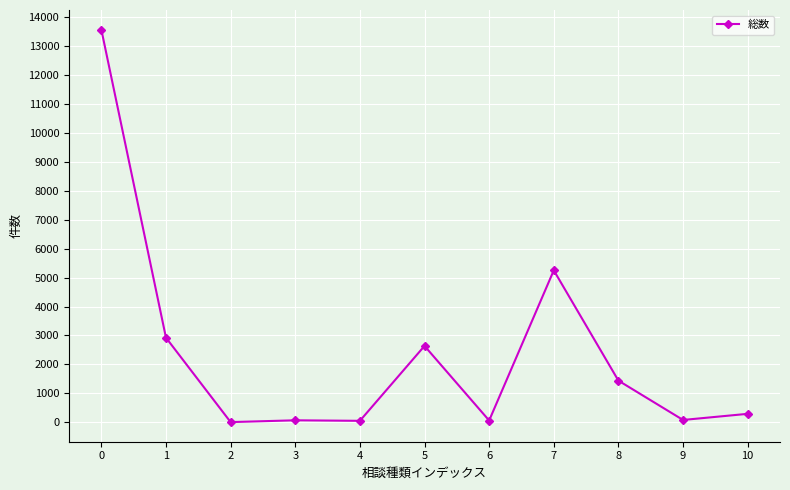

The chart shows a value of 7274 at 0. True or false?

False